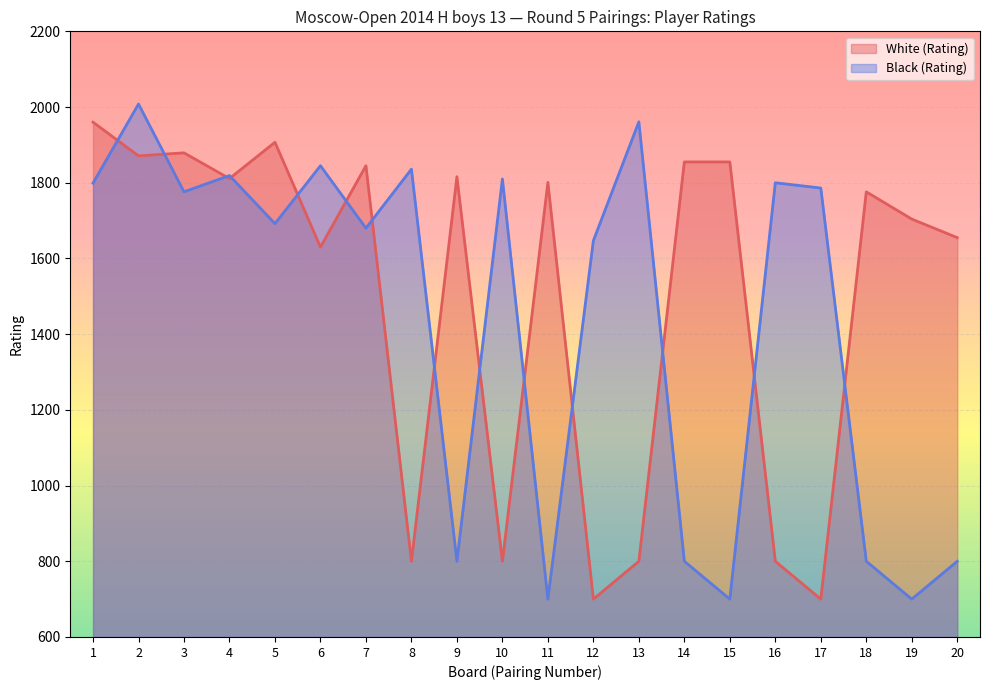

Which has a higher value, 15 or 1?

1